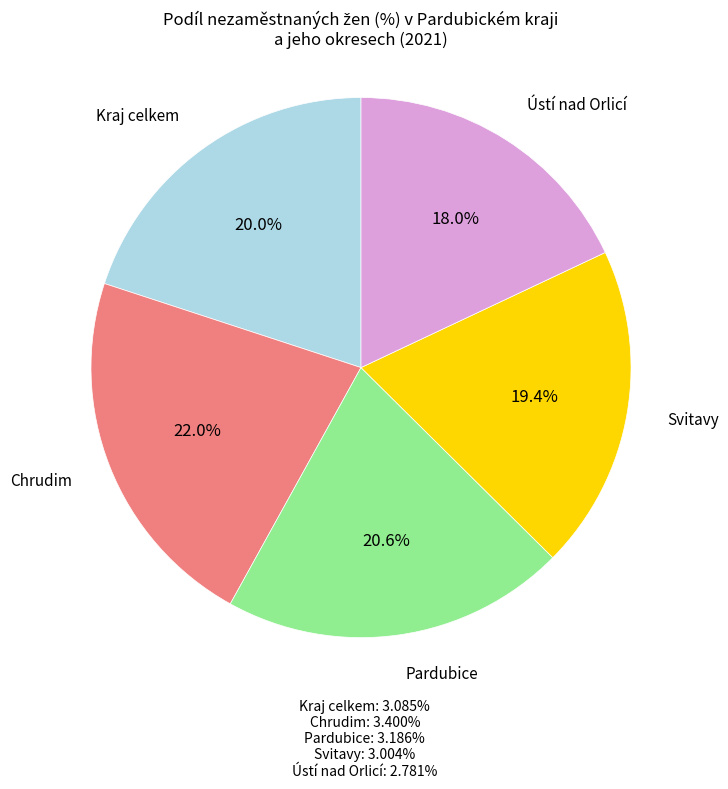

Between Chrudim and Pardubice, which is larger?

Chrudim